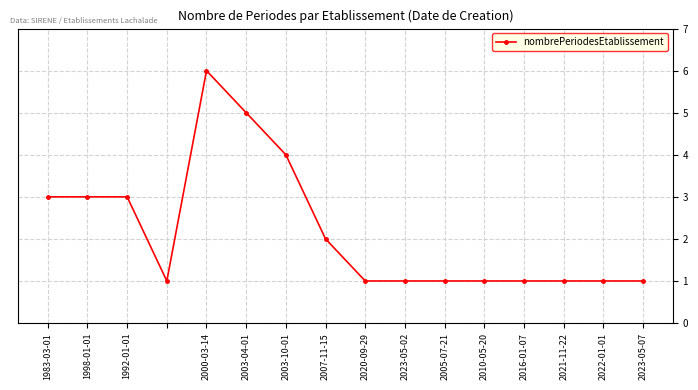

True or false: the data has more than 0 interior local peaks.

True